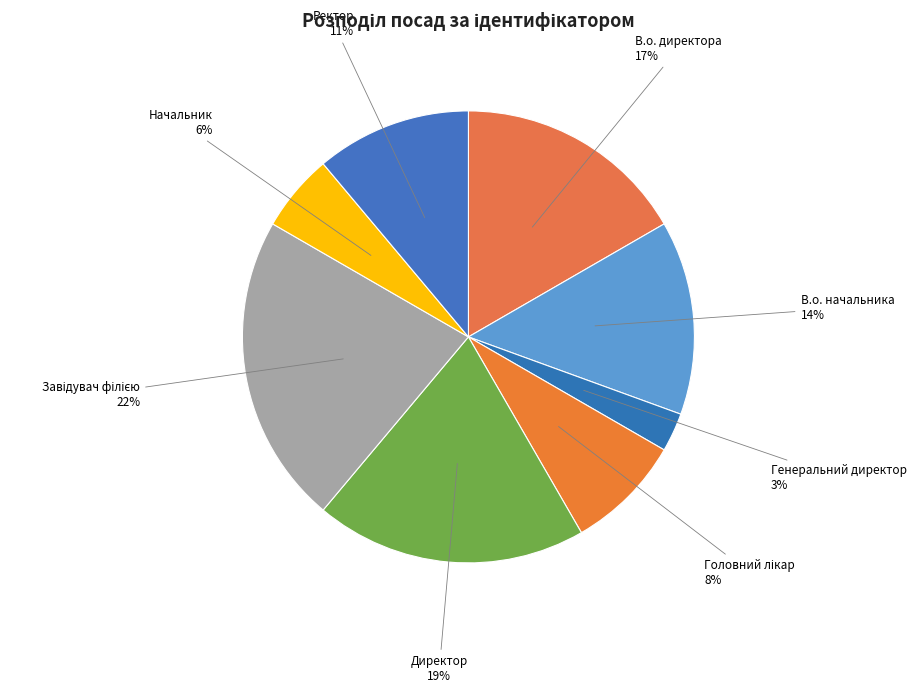

Does any single category account for the majority?

No